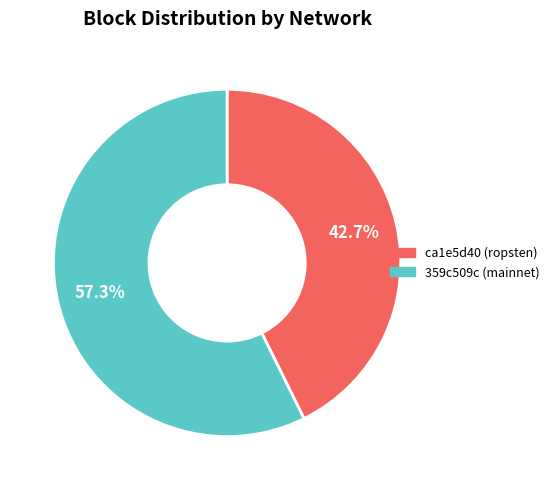

What is the largest slice in the pie chart?

359c509c (mainnet)